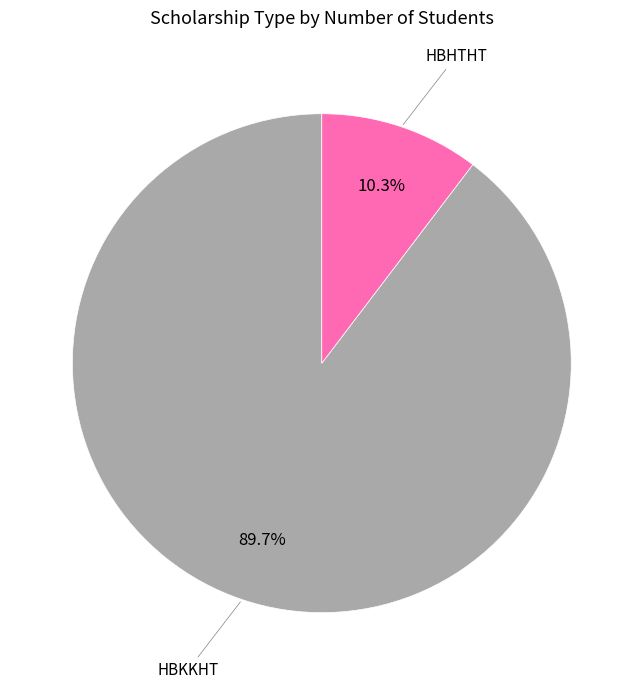

To the nearest percent, what portion does HBHTHT represent?

10%